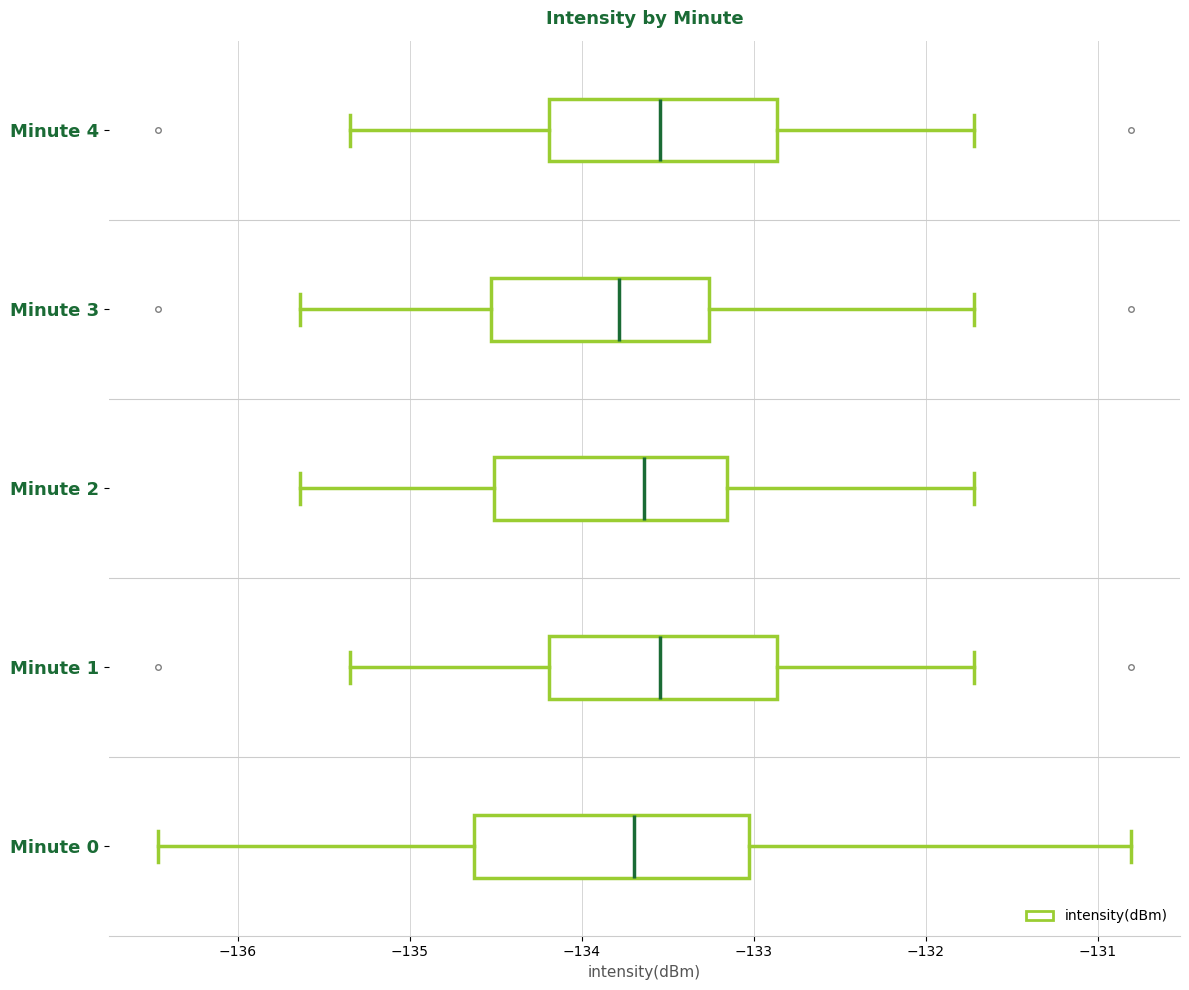

Reading bottom to top, read every box against the x-axis: the position of its median line, the range the box covers, and the ends of its whiskers. The values are not printed on the chart, so give them approximately, as read against the axis.

Minute 0: median -133.7, box -134.6 to -133.0, whiskers -136.5 to -130.8
Minute 1: median -133.5, box -134.2 to -132.9, whiskers -135.4 to -131.7
Minute 2: median -133.6, box -134.5 to -133.2, whiskers -135.6 to -131.7
Minute 3: median -133.8, box -134.5 to -133.3, whiskers -135.6 to -131.7
Minute 4: median -133.5, box -134.2 to -132.9, whiskers -135.4 to -131.7